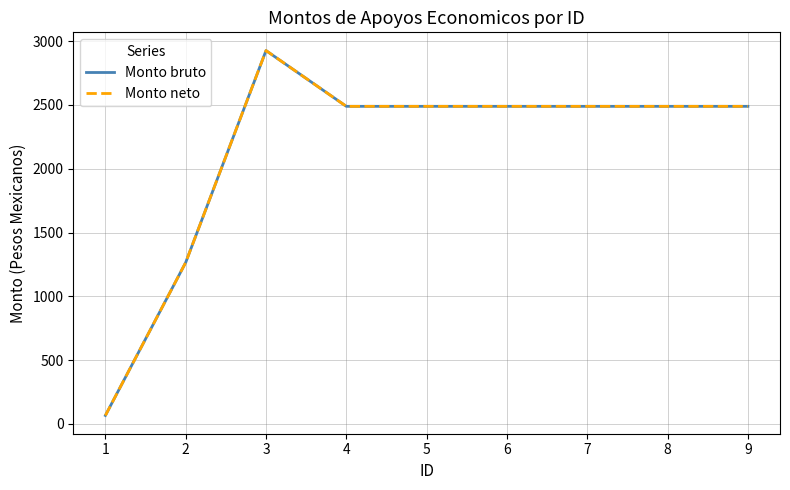

At which category is the sum across all series the highest?

3